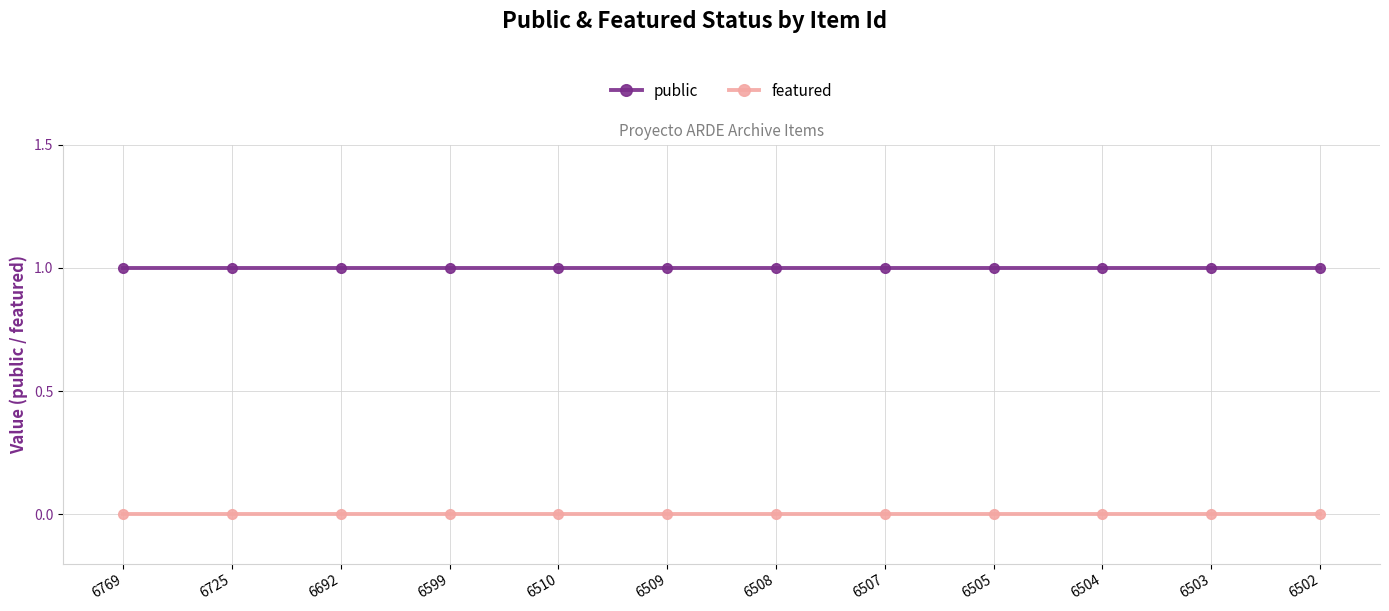

Reading left to right, transcribe all the data shown in this chart.

public: 6769=1	6725=1	6692=1	6599=1	6510=1	6509=1	6508=1	6507=1	6505=1	6504=1	6503=1	6502=1
featured: 6769=0	6725=0	6692=0	6599=0	6510=0	6509=0	6508=0	6507=0	6505=0	6504=0	6503=0	6502=0